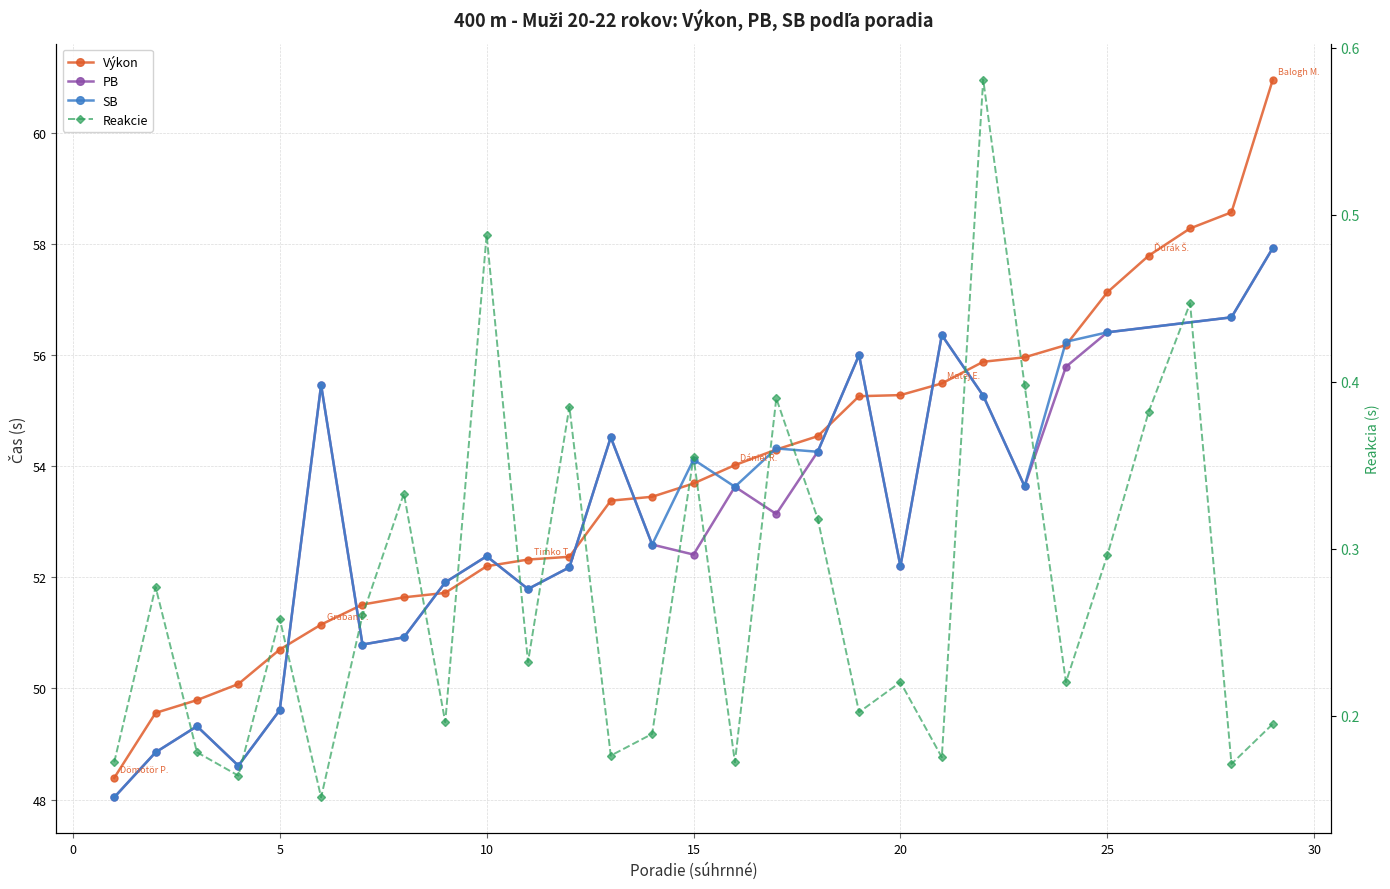

What is the greatest value displayed?

61.0